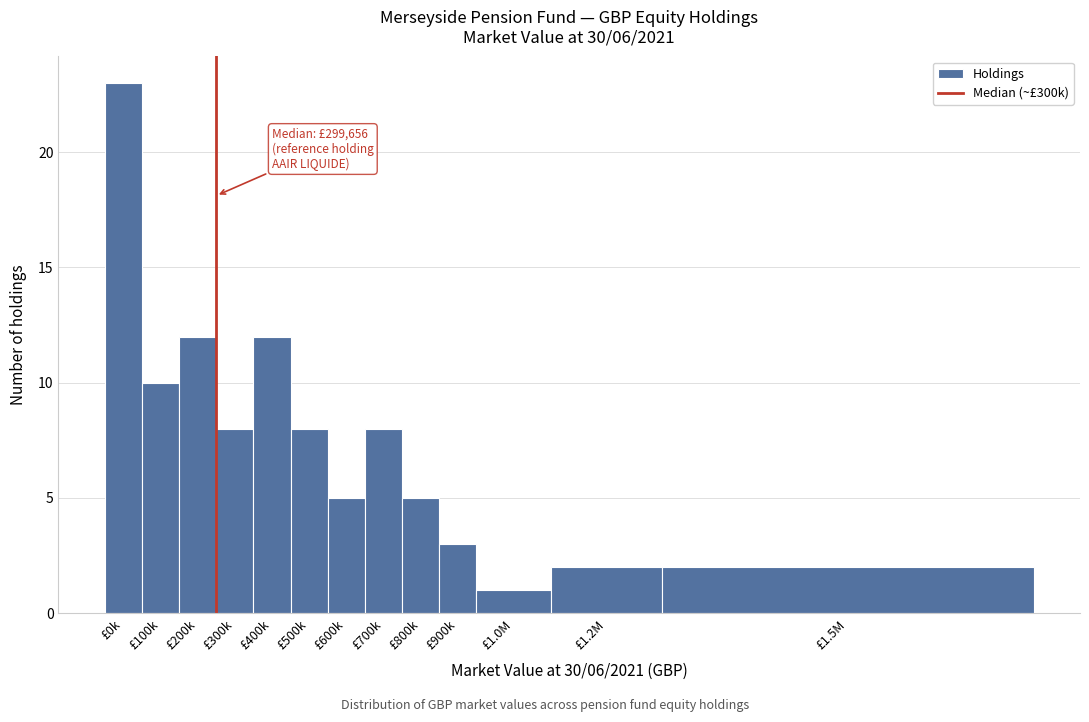

Reading left to right, transcribe all the data shown in this chart.

£0k=23	£100k=10	£200k=12	£300k=8	£400k=12	£500k=8	£600k=5	£700k=8	£800k=5	£900k=3	£1.0M=1	£1.2M=2	£1.5M=2